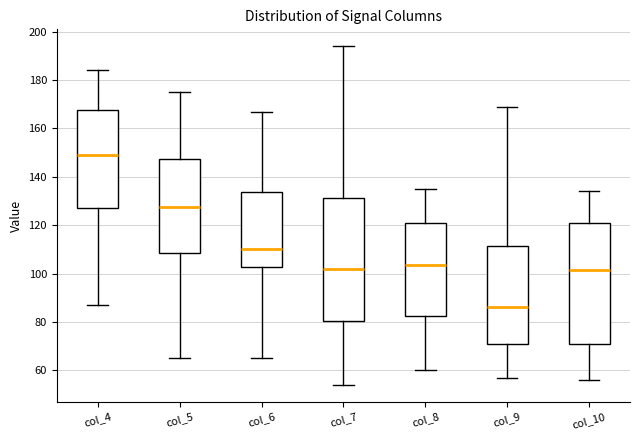

Reading left to right, transcribe this box plot: for each box, give where its median line is, the range the box spans, and where its two whiskers end, as read against the y-axis. The values are not printed on the chart, so give them approximately, as read against the axis.

col_4: median 150, box 128 to 168, whiskers 88 to 184
col_5: median 128, box 108 to 148, whiskers 66 to 176
col_6: median 110, box 102 to 134, whiskers 66 to 168
col_7: median 102, box 80 to 132, whiskers 54 to 194
col_8: median 104, box 82 to 120, whiskers 60 to 136
col_9: median 86, box 70 to 112, whiskers 58 to 170
col_10: median 102, box 72 to 122, whiskers 56 to 134